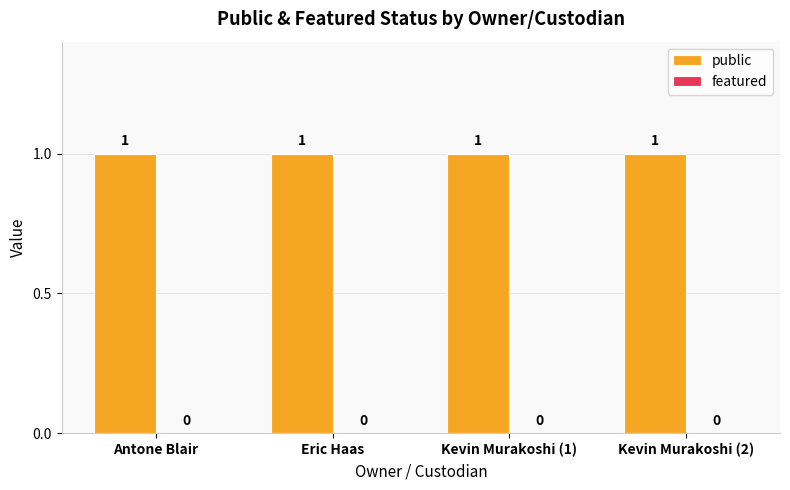

The value of public at Eric Haas is 0. True or false?

False